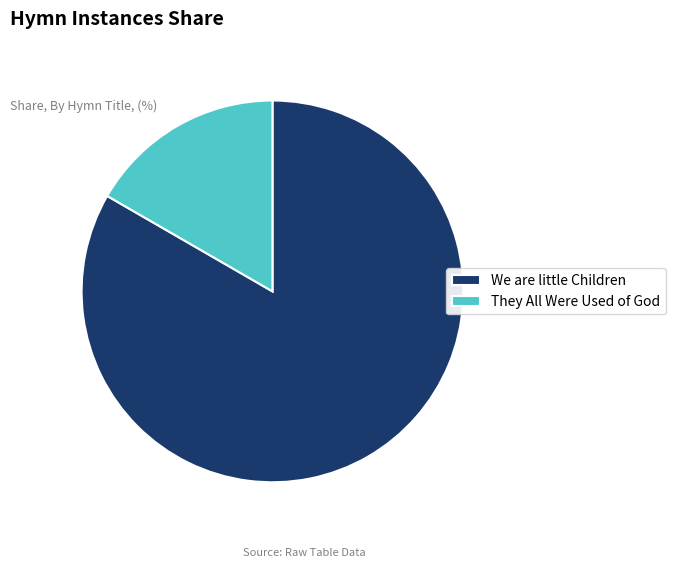

Is We are little Children the majority of the pie?

Yes